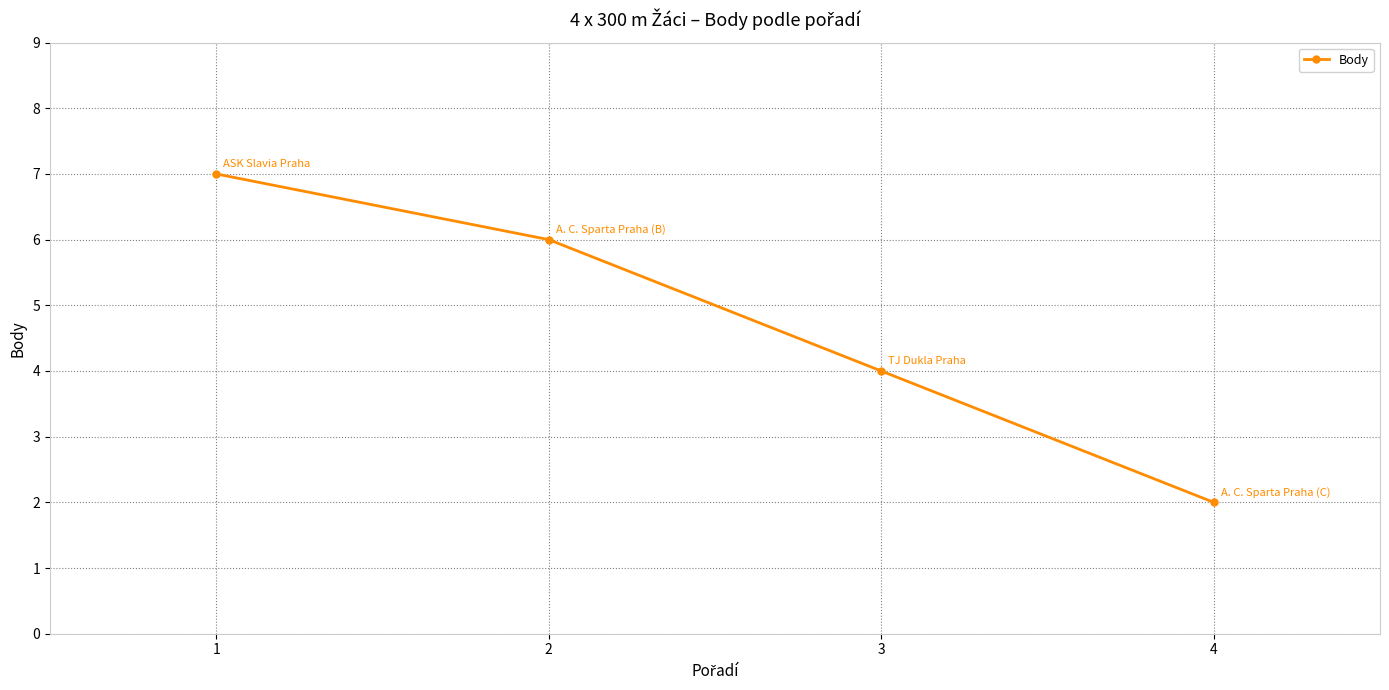

Count the values in the range 4 to 7.

3